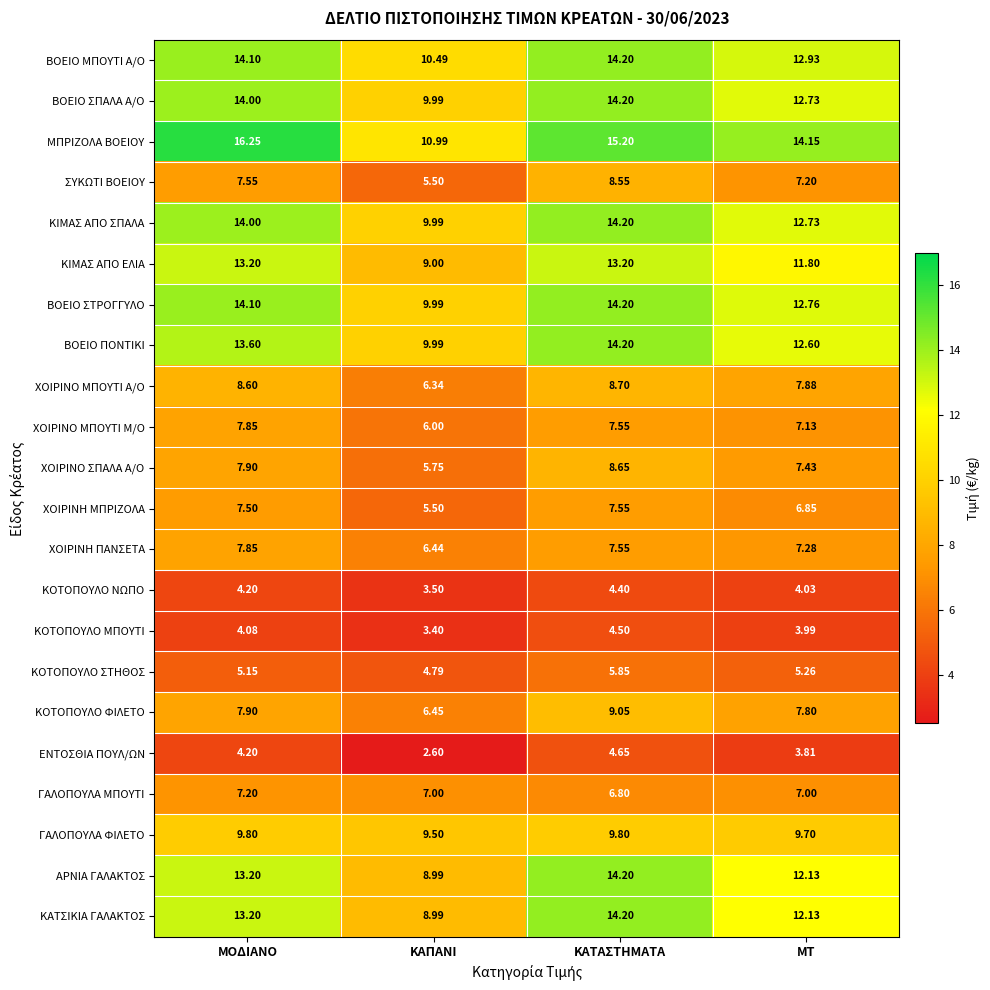

How many series are shown in this chart?

22